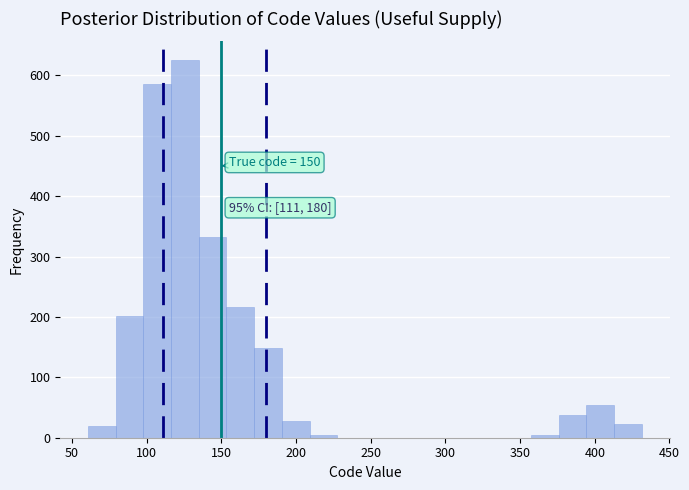

Read against the x-axis, roughly where is the centre of the tallest bar?

125